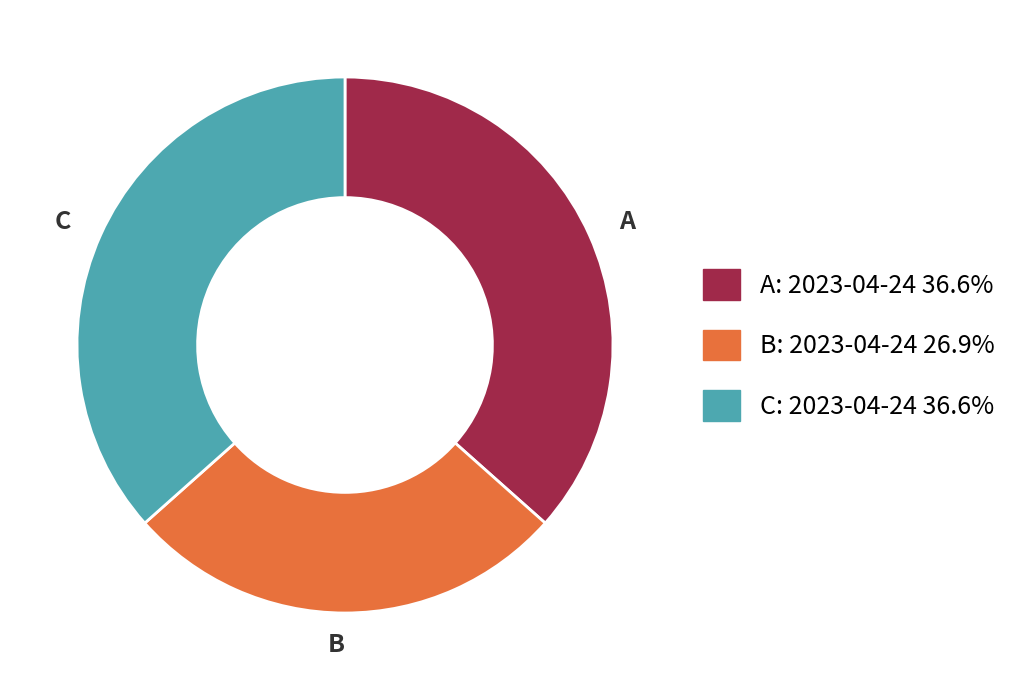

Is there any slice that represents more than half of the pie?

No